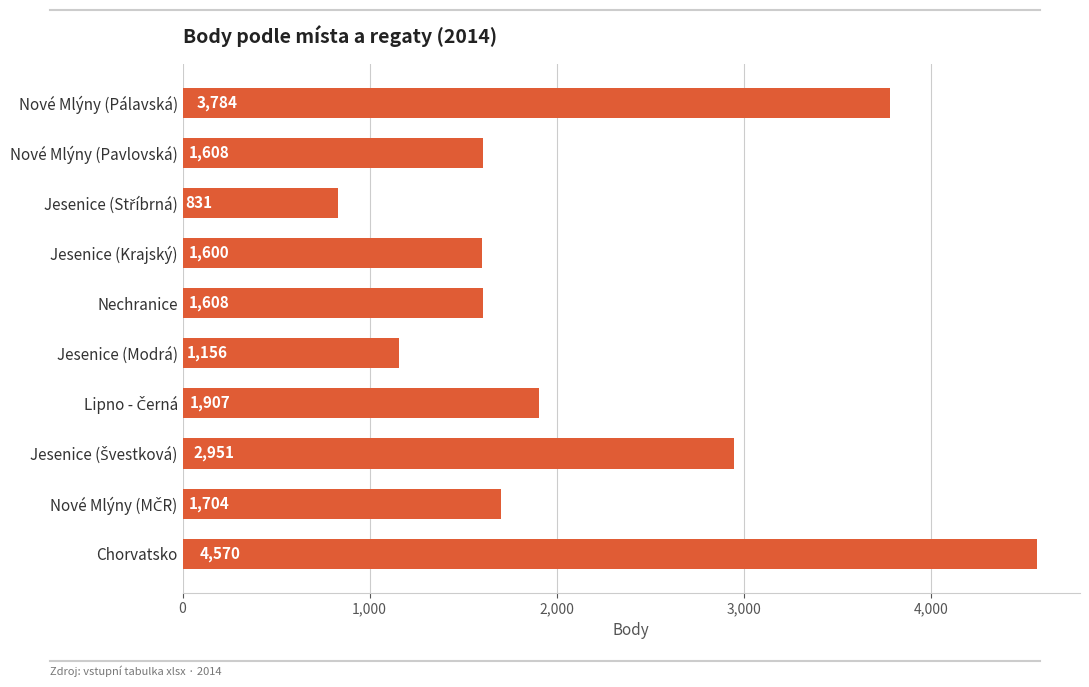

Does the chart contain any negative values?

No